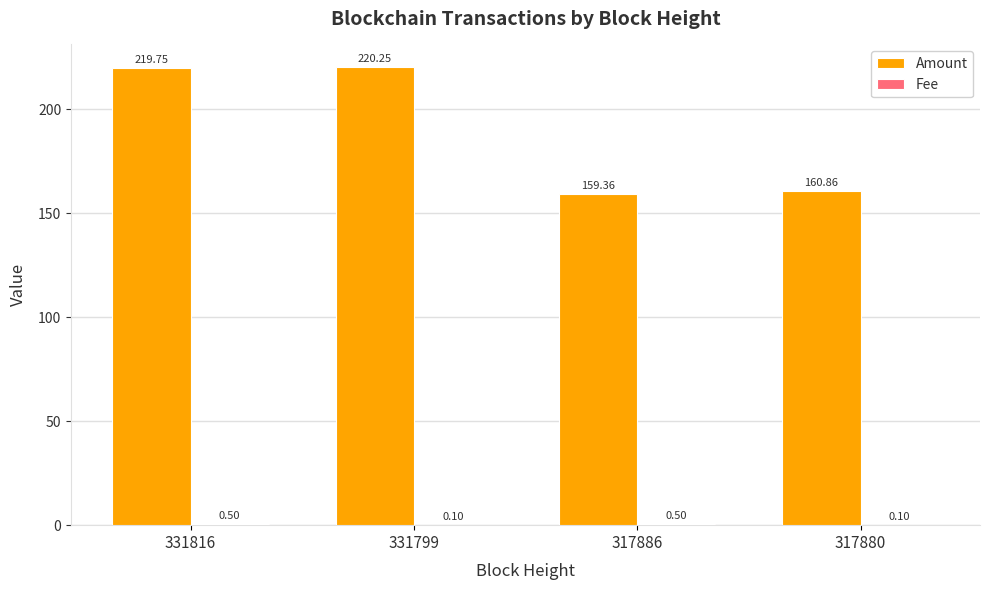

Which series changed the most between 317886 and 317880?

Amount